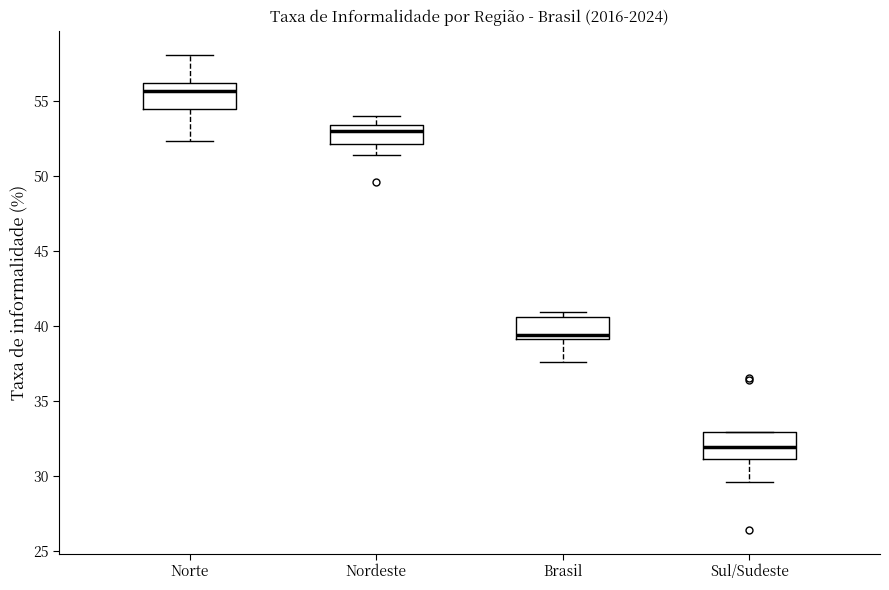

Which box has the highest median line?

Norte